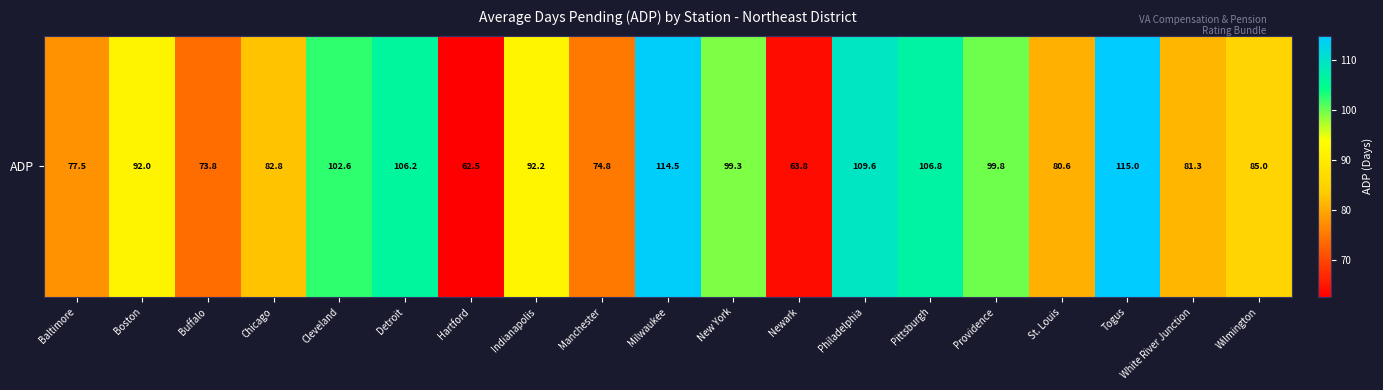

What is the approximate value at Milwaukee?

114.5